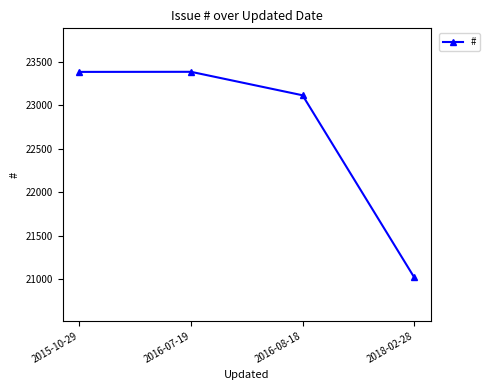

What is the sum of all values?

90910